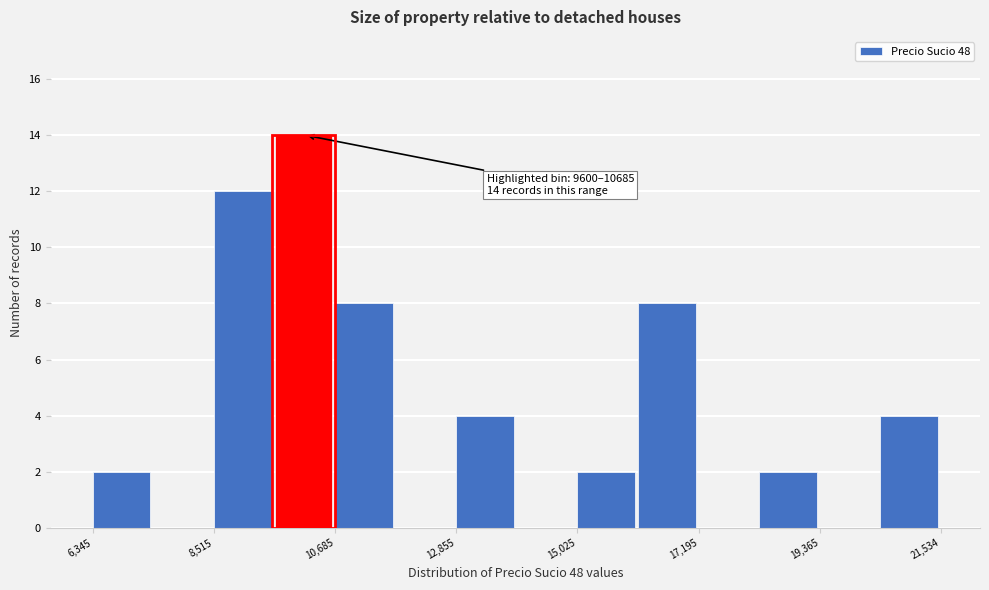

Around what value on the x-axis is the tallest bar? Give the approximate position of its centre, as read against the axis.

10000